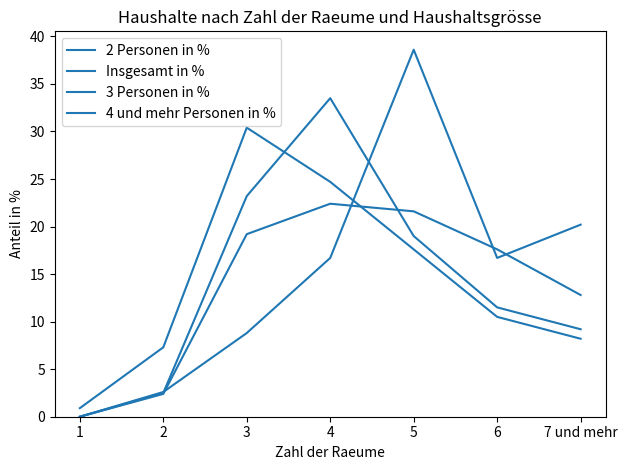

What is the difference between the second highest and minimum values in the Insgesamt in % series?

23.8